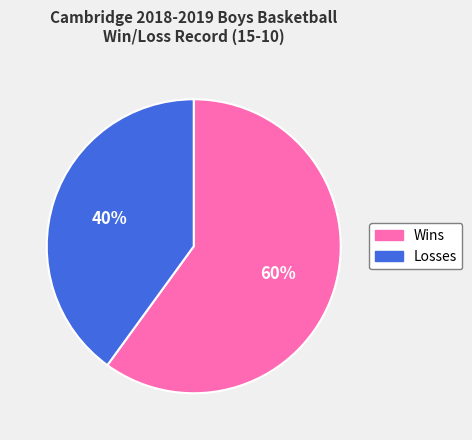

The Losses slice represents 40% of the pie. True or false?

True